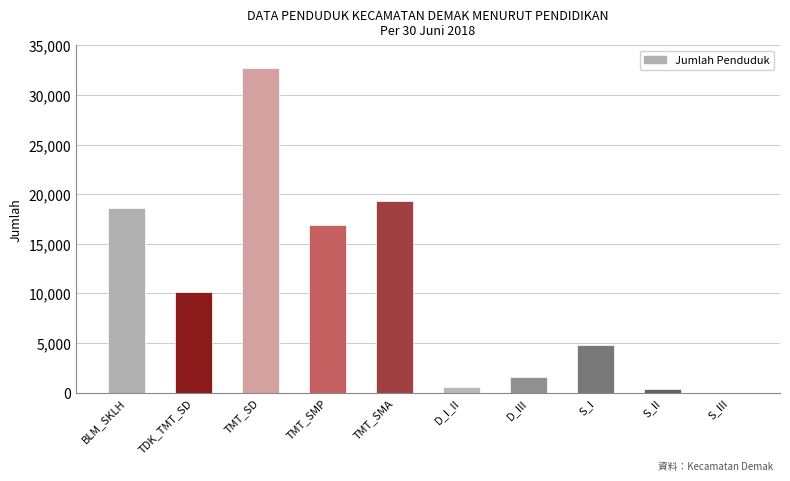

True or false: the data shows 8524 at BLM_SKLH.

False